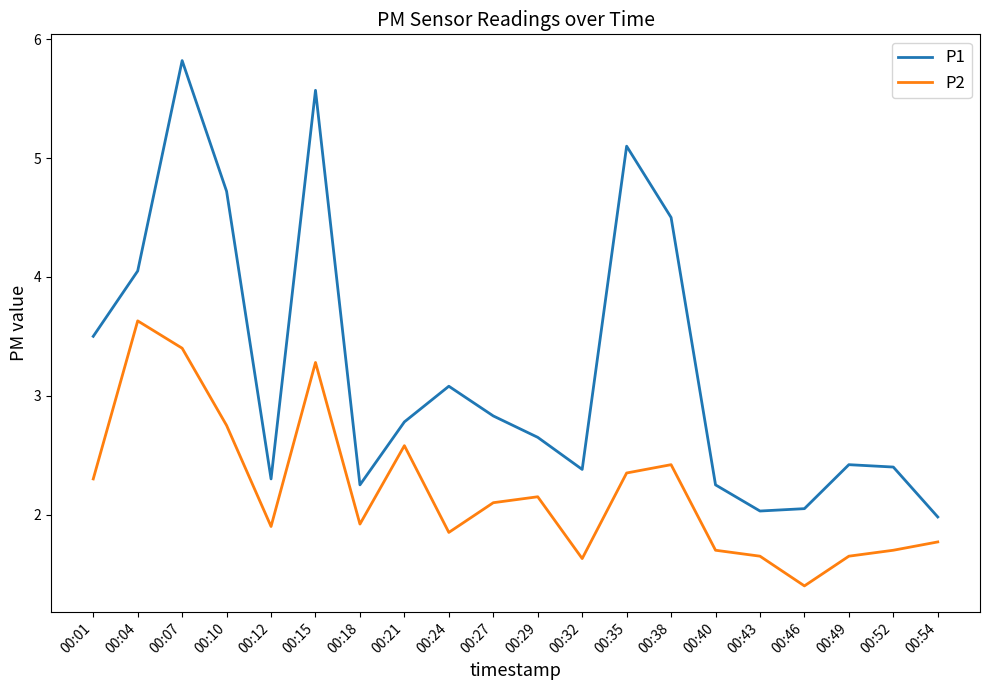

Between 00:01 and 00:15, which series saw the biggest shift?

P1